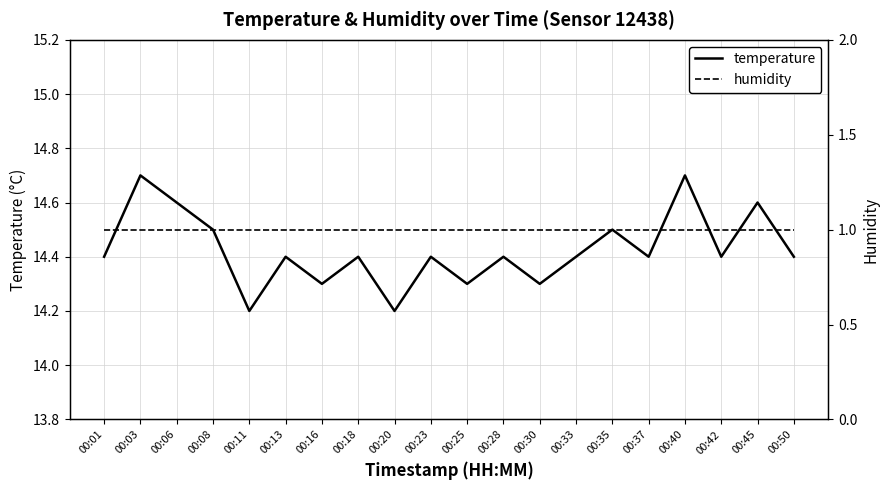

At which label is humidity closest to 1?

00:01